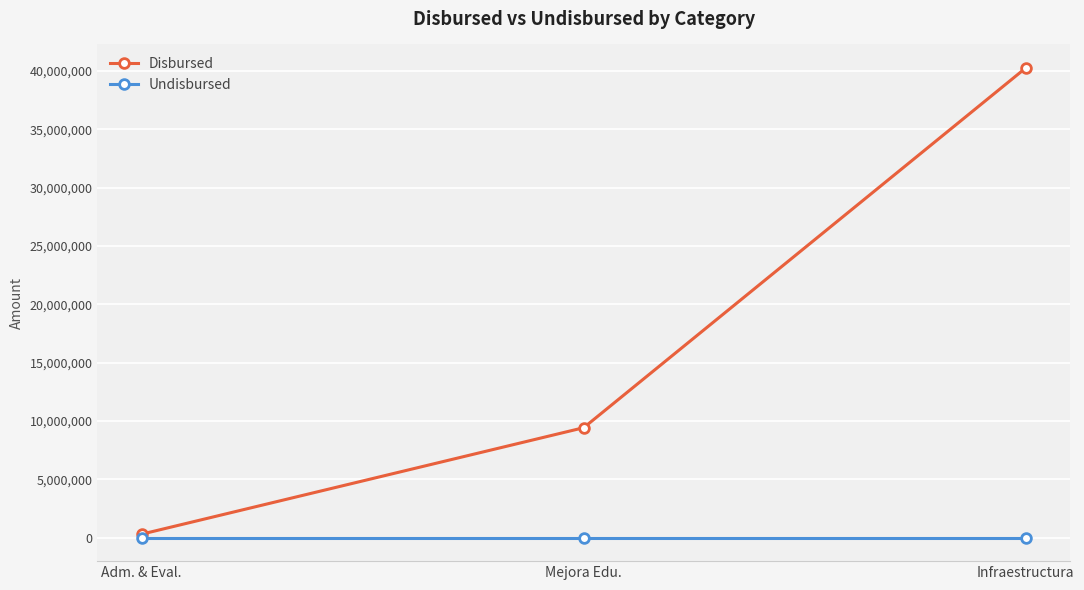

What is the label of the 3rd point from the left?

Infraestructura